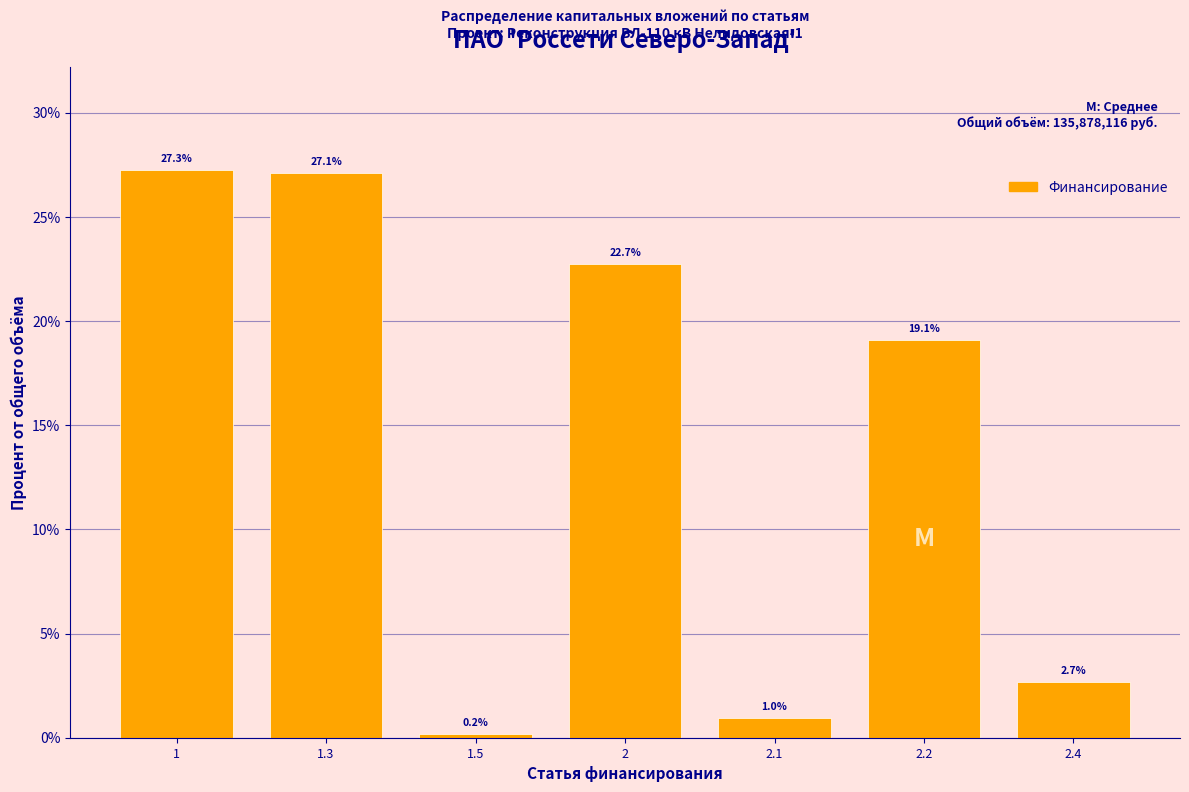

Reading left to right, list all the values displayed in this chart.

1=27.3	1.3=27.1	1.5=0.2	2=22.7	2.1=1.0	2.2=19.1	2.4=2.7